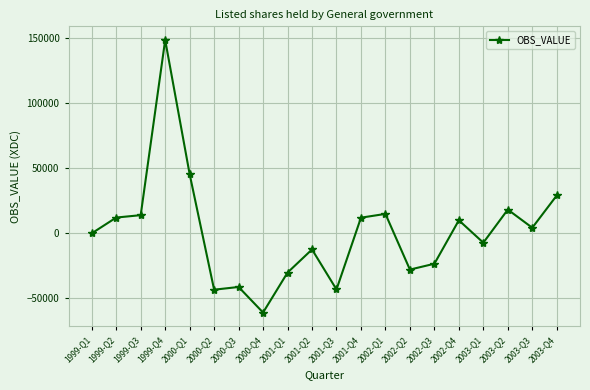

What is the smallest value displayed?

-60785.1